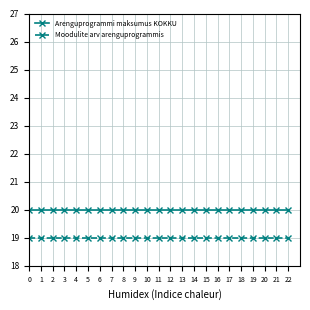

What is the approximate value of Moodulite arv arenguprogrammis at 6?

19